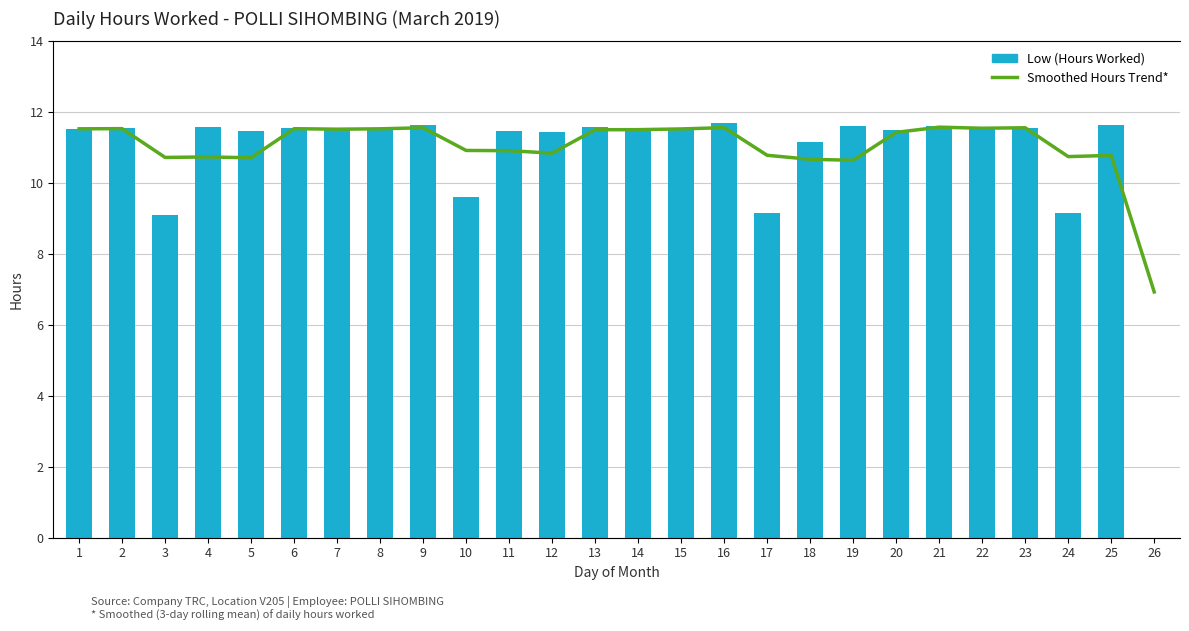

Rank the series at 26 from highest to lowest value.

Smoothed Hours Trend*, Low (Hours Worked)